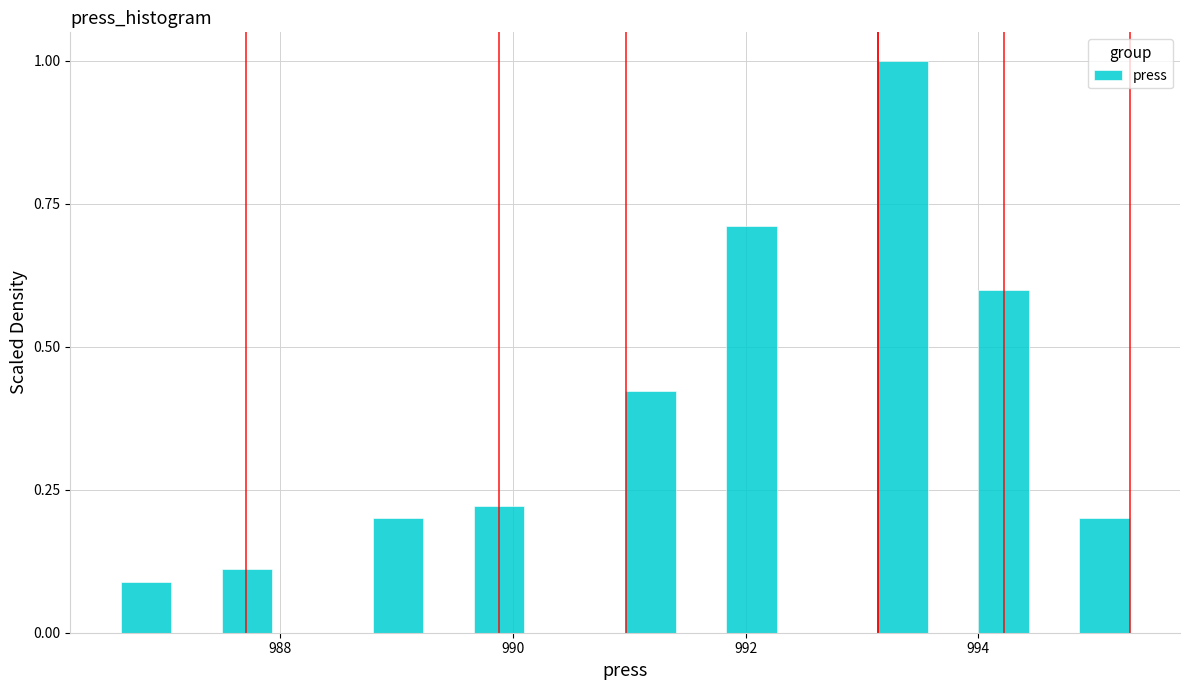

Read against the x-axis, roughly where is the centre of the tallest bar?

993.4